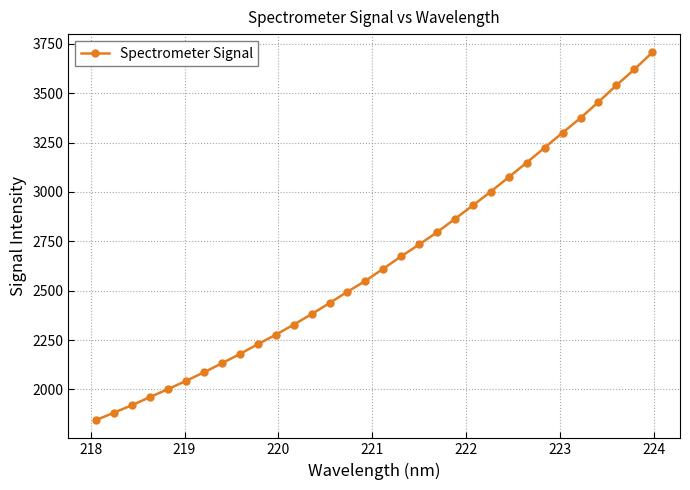

How many lines are shown in the chart?

1